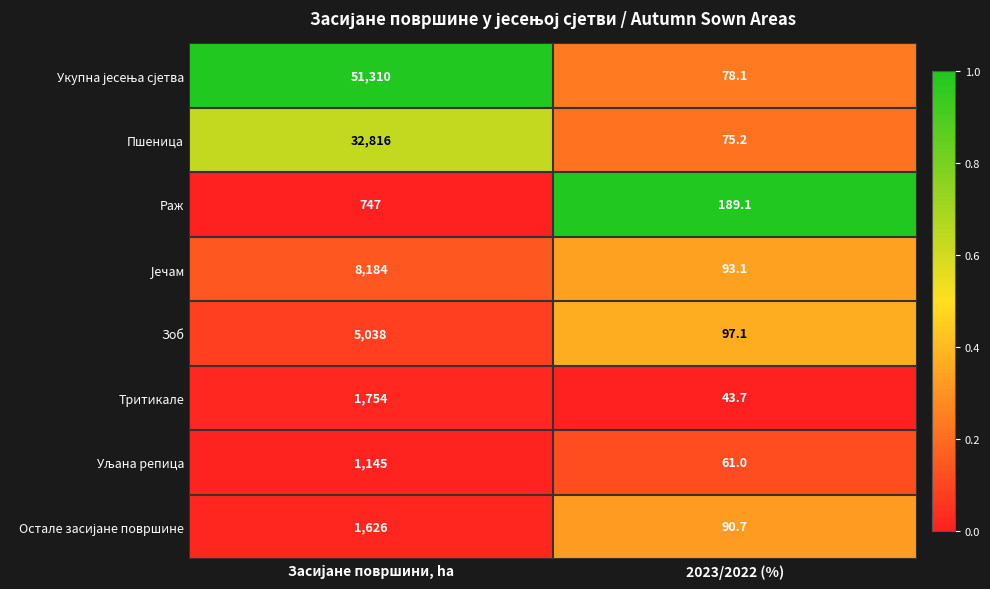

What is the spread (max minus min) of values at 2023/2022 (%)?

145.4